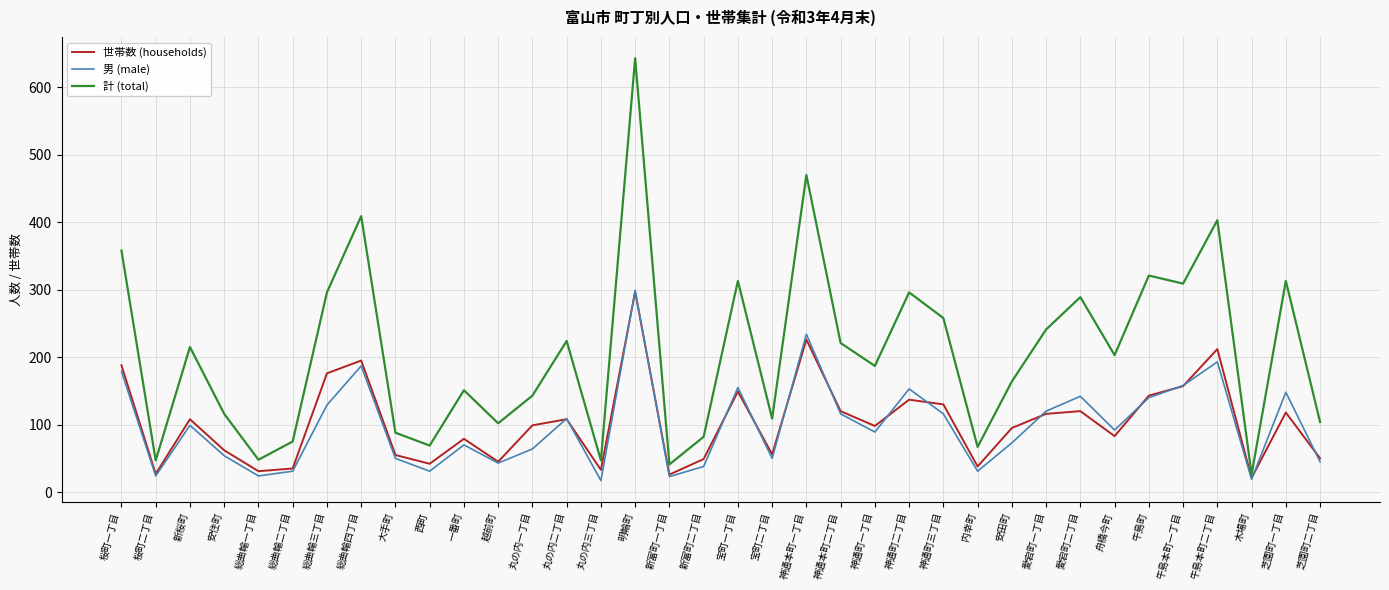

What position from the right is 桜町二丁目?

35